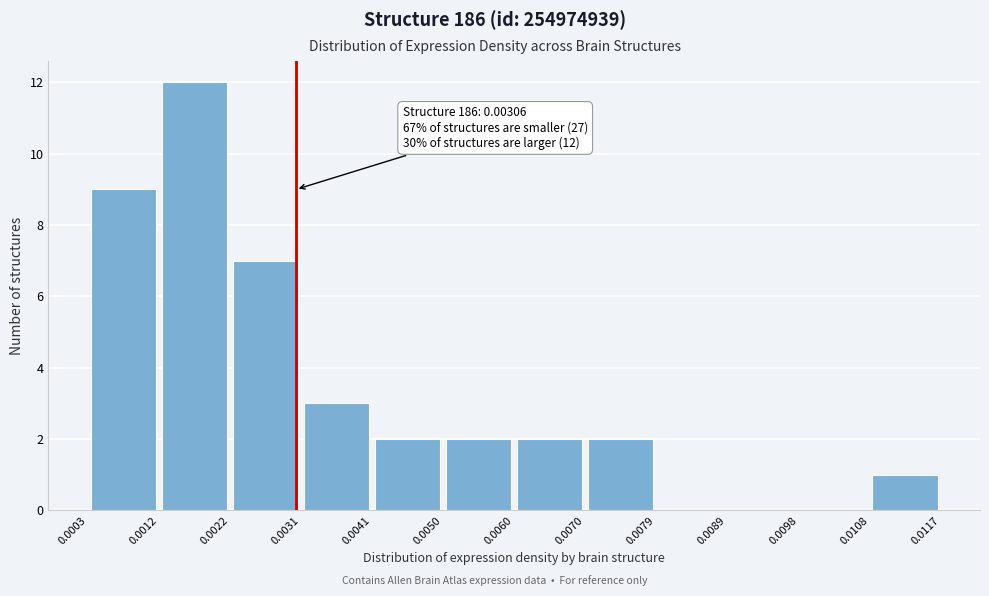

Over which range of the x-axis is the bar tallest?

0.0012 to 0.0022